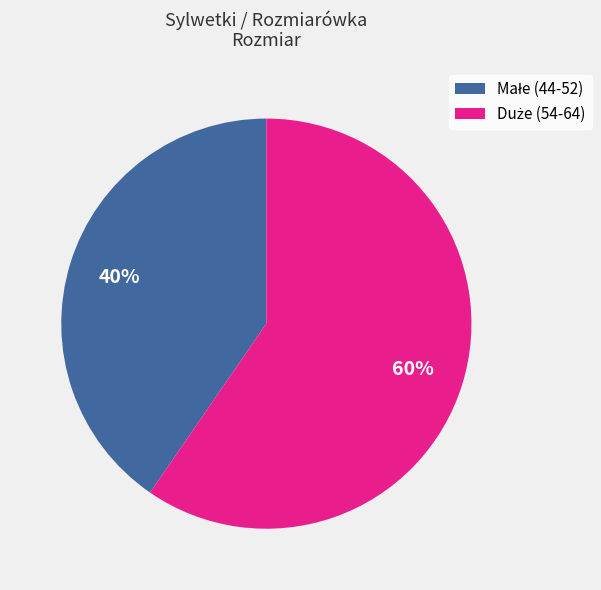

Is there any slice that represents more than half of the pie?

Yes